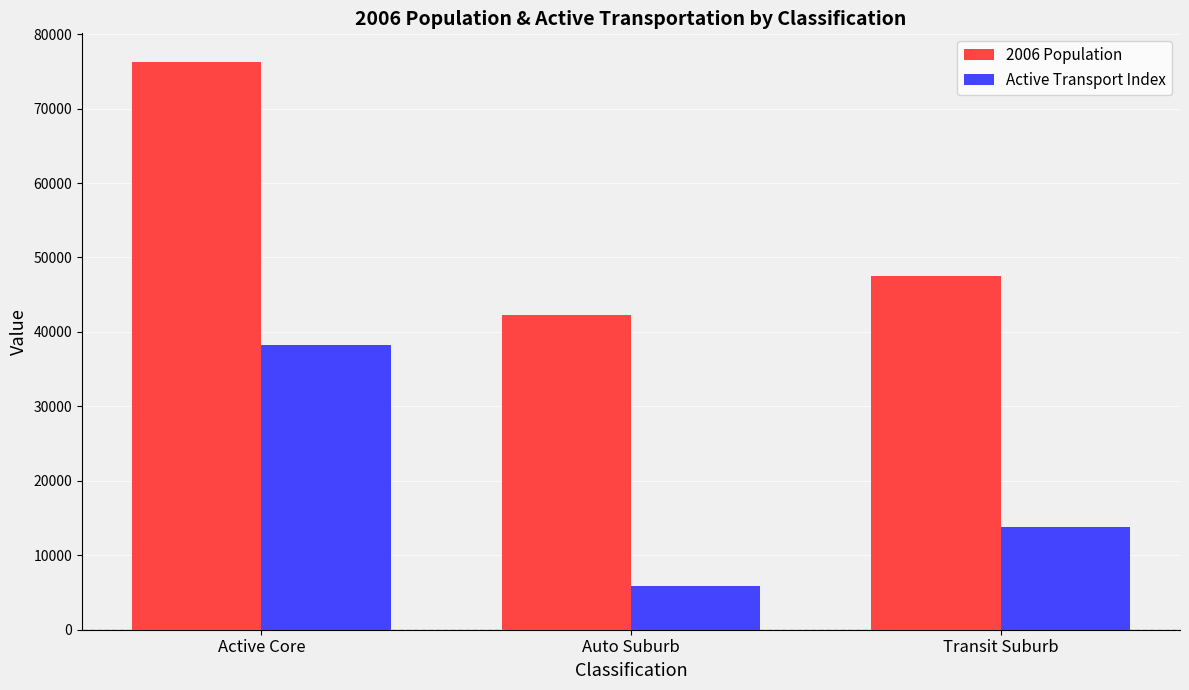

How many bars are there in each group?

2